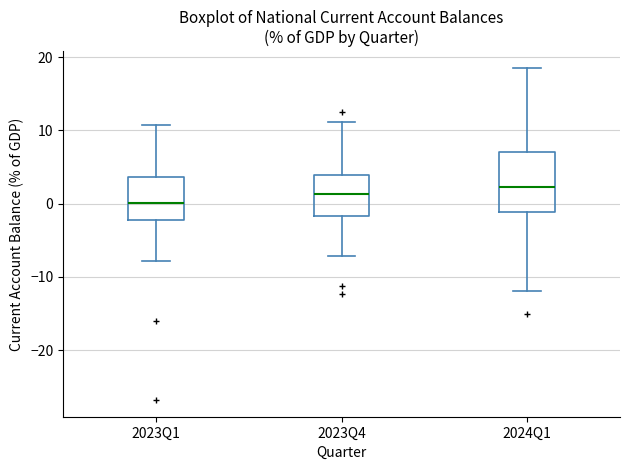

Reading left to right, read every box against the y-axis: the position of its median line, the range the box covers, and the ends of its whiskers. The values are not printed on the chart, so give them approximately, as read against the axis.

2023Q1: median 0, box -2 to 4, whiskers -8 to 11
2023Q4: median 1, box -2 to 4, whiskers -7 to 11
2024Q1: median 2, box -1 to 7, whiskers -12 to 19